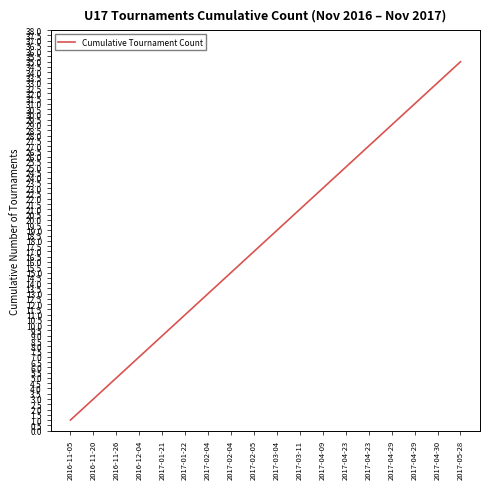

Reading left to right, transcribe all the data shown in this chart.

1	2	3	4	5	6	7	8	9	10	11	12	13	14	15	16	17	18	19	20	21	22	23	24	25	26	27	28	29	30	31	32	33	34	35